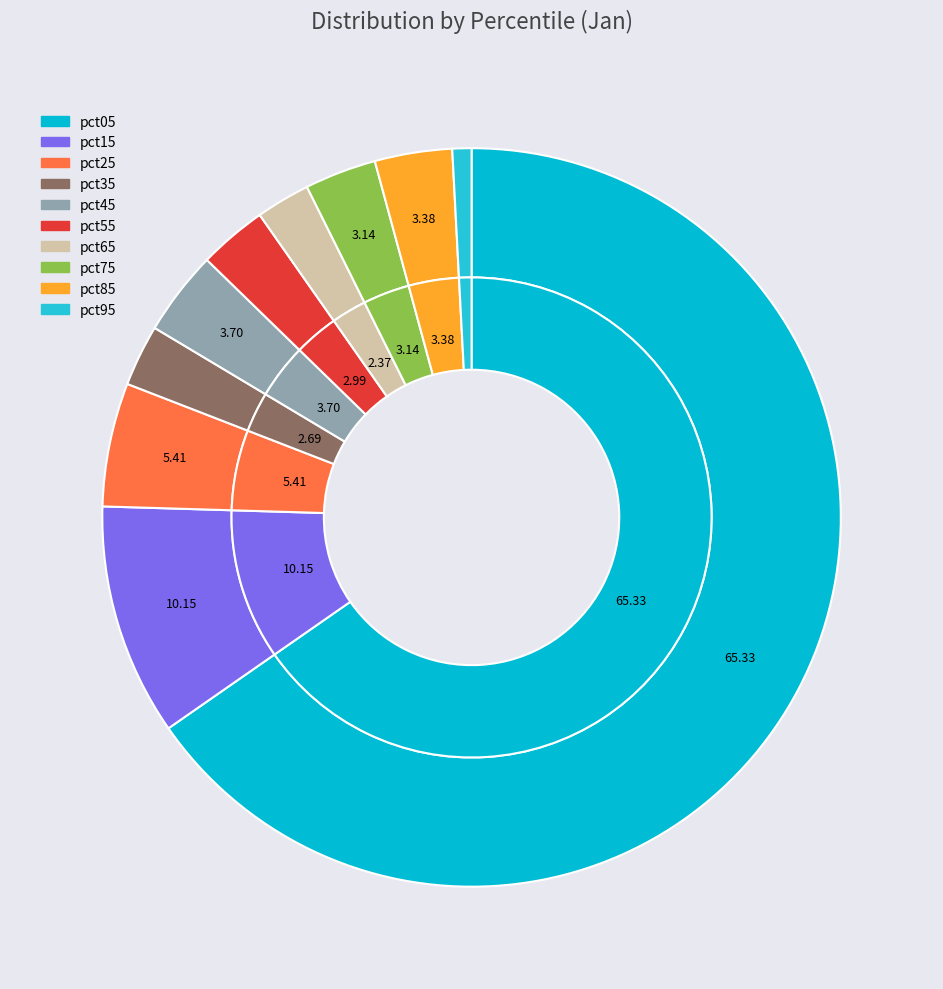

How many slices are in this pie chart?

10